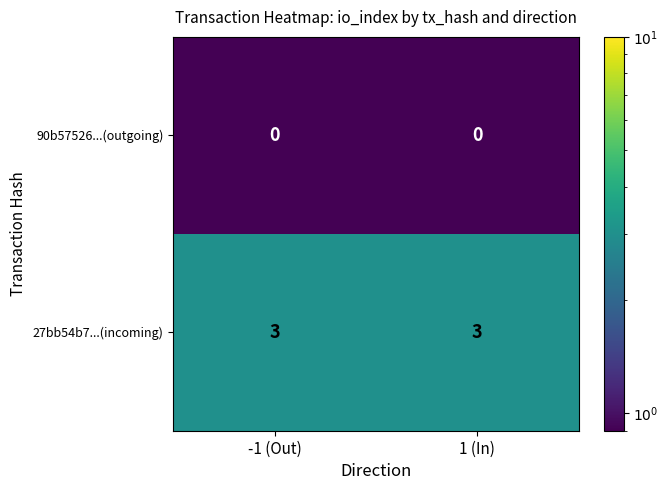

What is the difference between the highest and lowest values at 1 (In)?

3